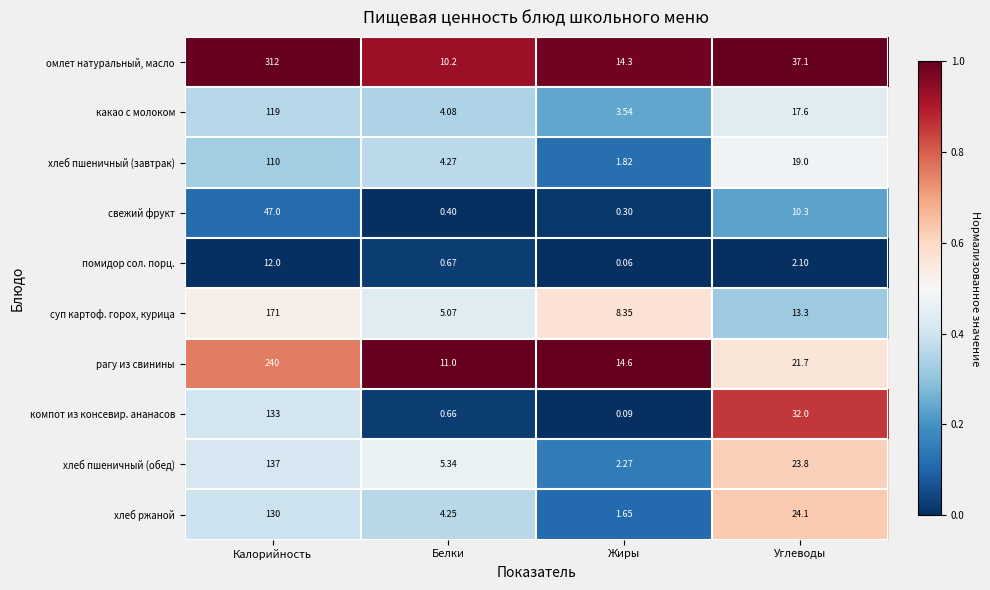

Rank the series at Калорийность from lowest to highest value.

помидор сол. порц., свежий фрукт, хлеб пшеничный (завтрак), какао с молоком, хлеб ржаной, компот из консевир. ананасов, хлеб пшеничный (обед), суп картоф. горох, курица, рагу из свинины, омлет натуральный, масло